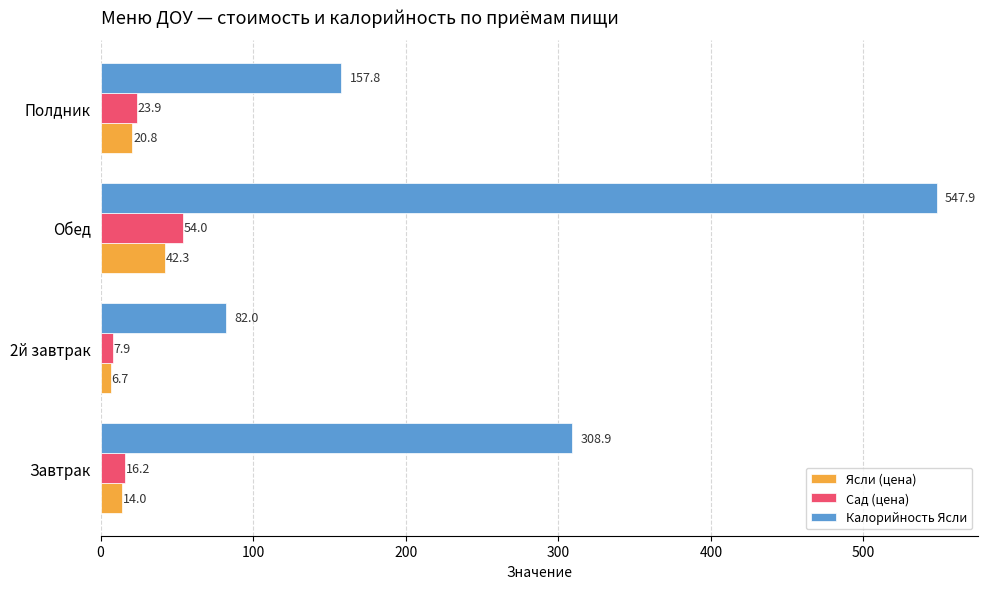

Which category has the highest value across all series?

Обед